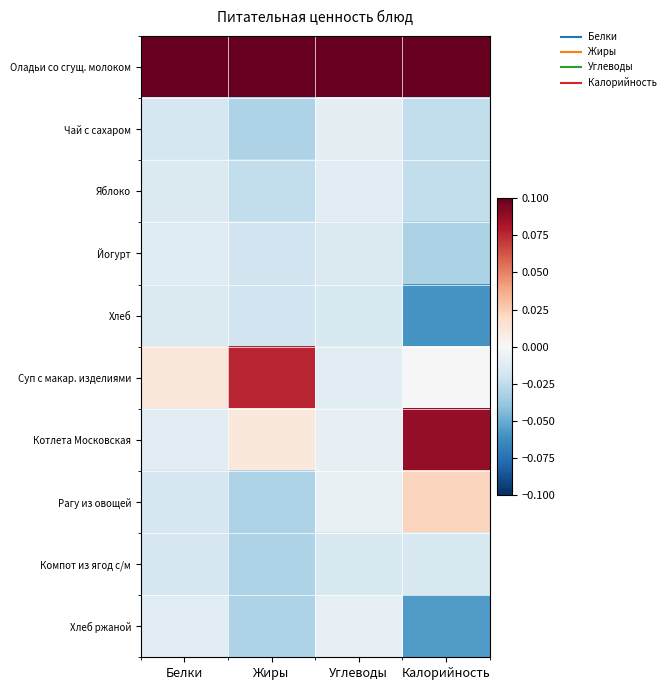

List the series in order of their peak value, highest first.

Оладьи со сгущ. молоком, Котлета Московская, Суп с макар. изделиями, Рагу из овощей, Хлеб ржаной, Чай с сахаром, Яблоко, Йогурт, Хлеб, Компот из ягод с/м